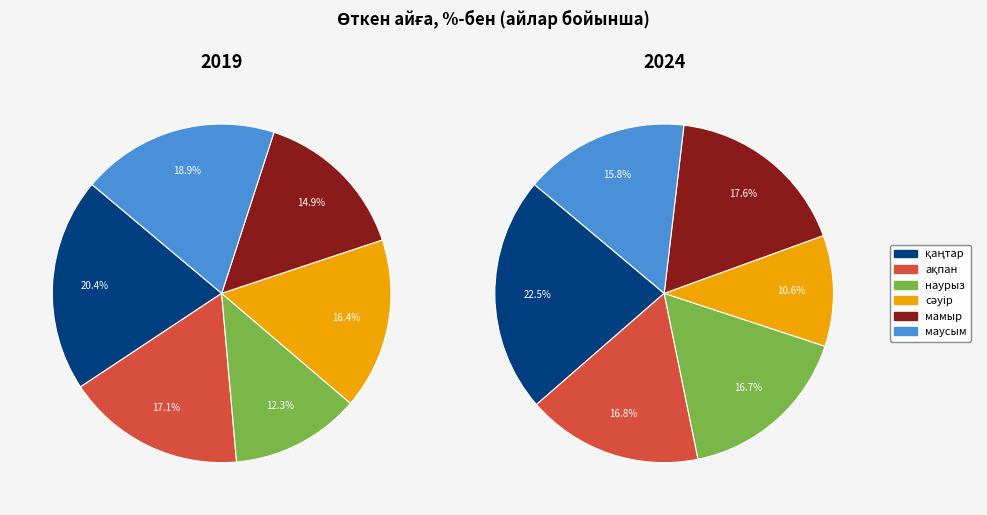

To the nearest percent, what is the difference between the сәуір and наурыз slice percentages?

6%